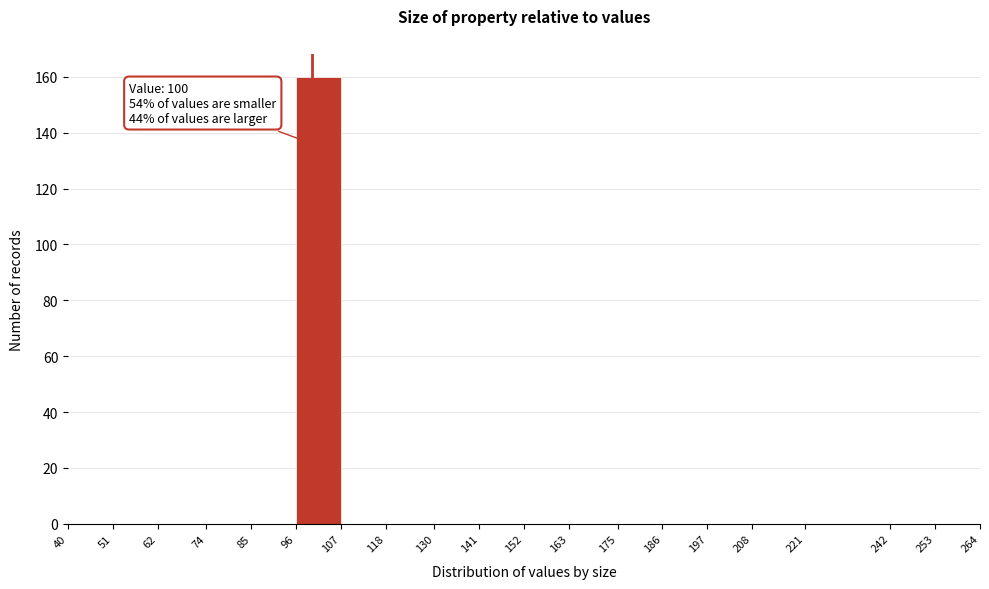

Which range on the x-axis has the tallest bar?

96 to 107